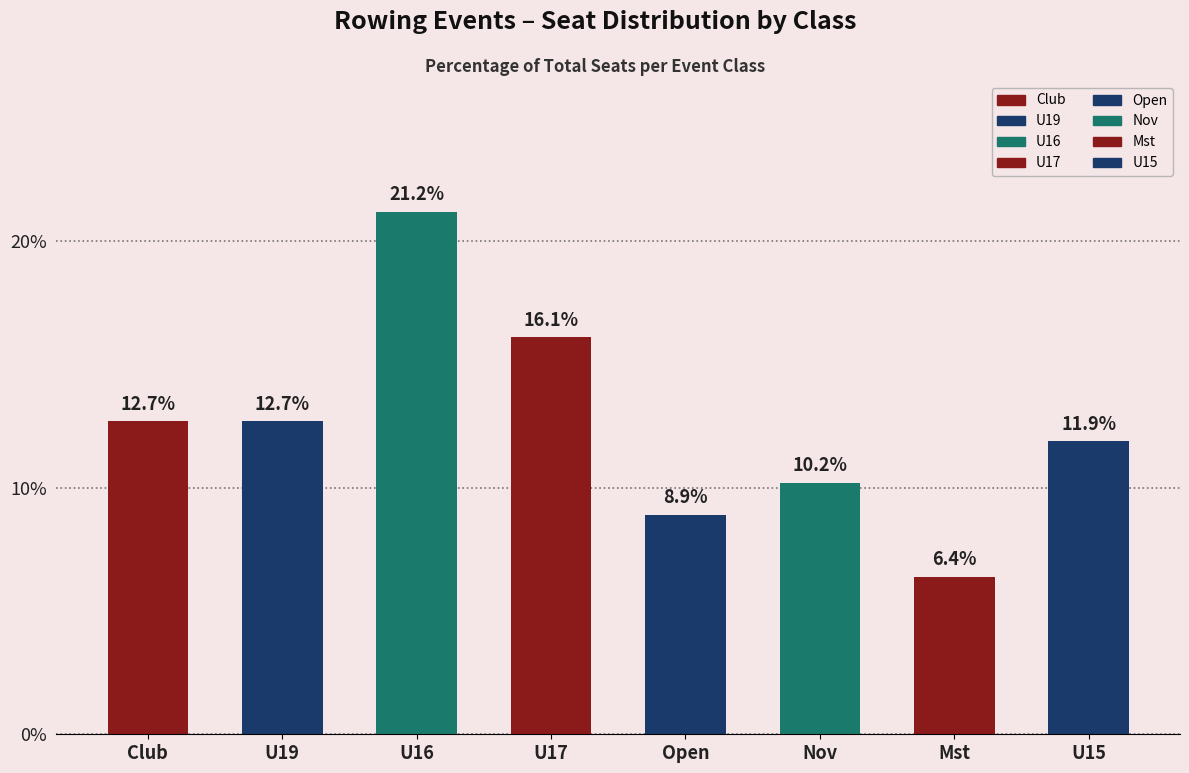

The chart shows a value of 12.4 at U16. True or false?

False